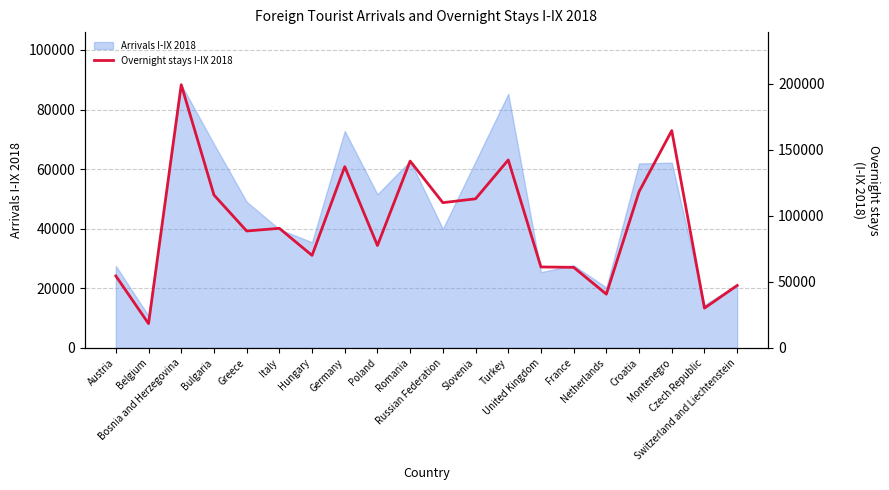

What is the label of the 16th point from the left?

Netherlands